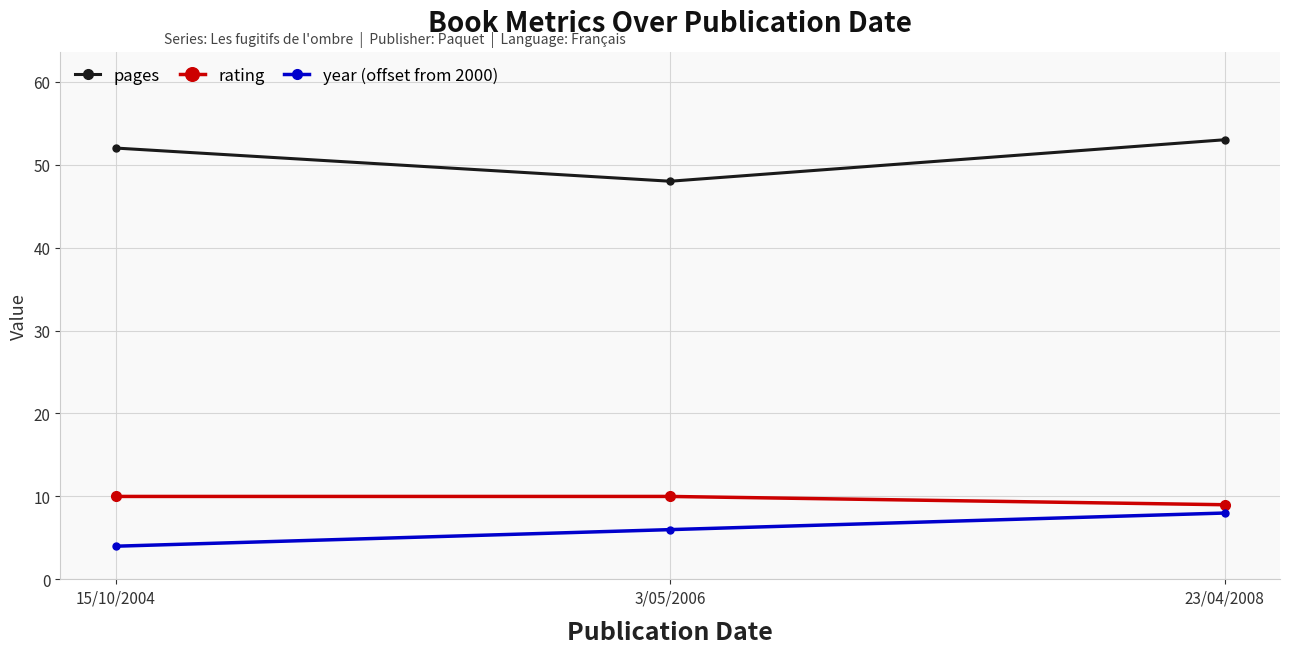

The year (offset from 2000) series shows 8 at 23/04/2008. True or false?

True